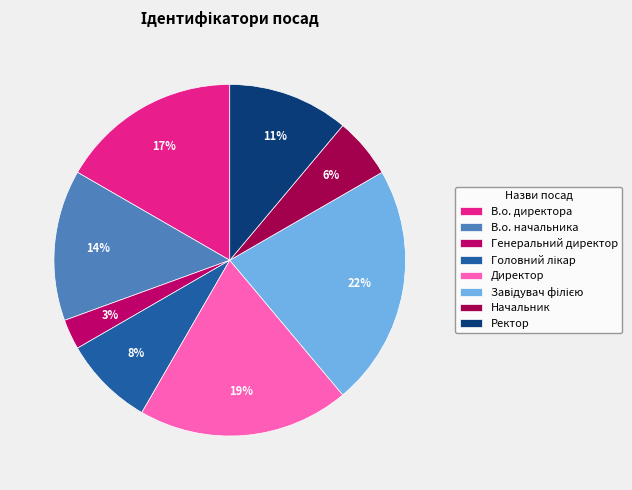

Which has a higher value, Ректор or Начальник?

Ректор